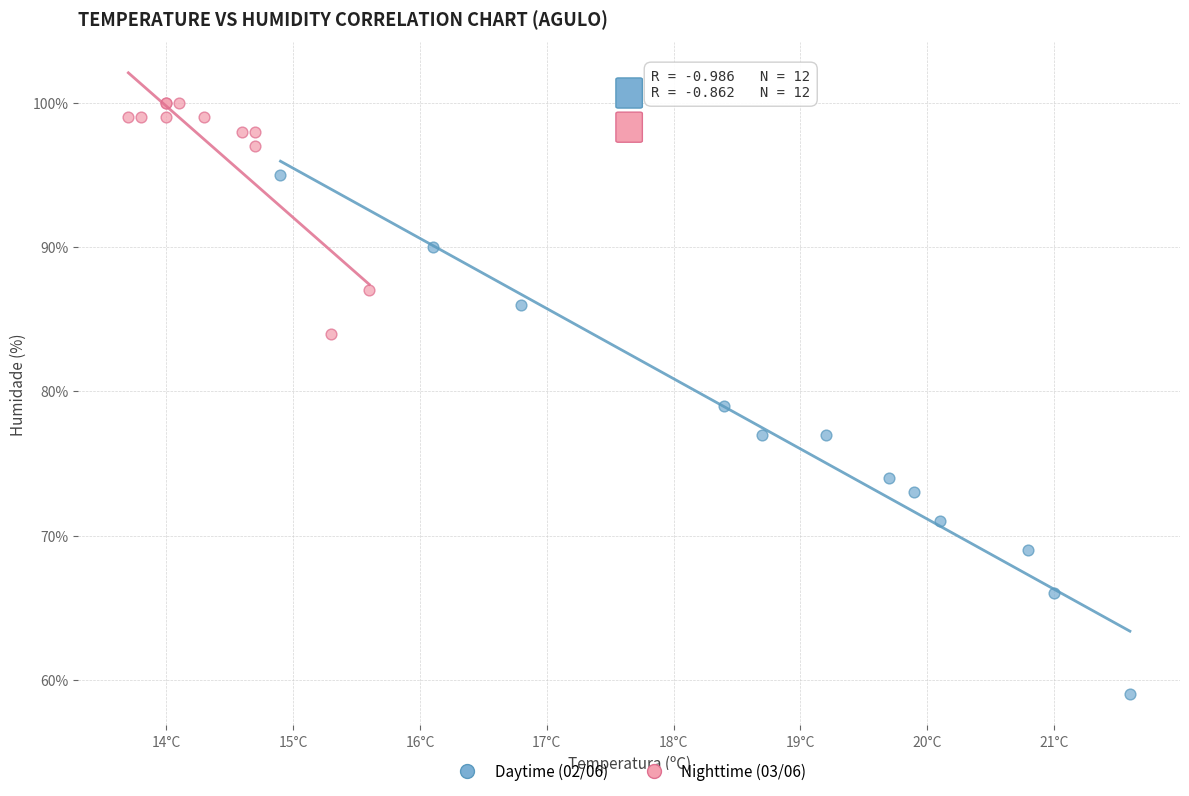

Which series reaches the maximum Y coordinate?

Nighttime (03/06)